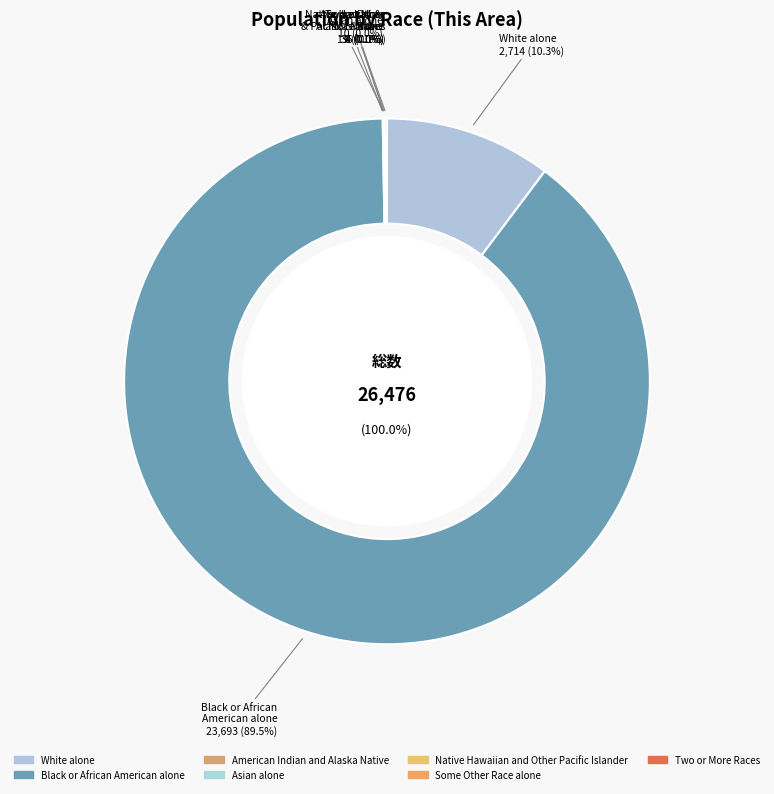

Which category has the biggest portion of the pie?

Black or African American alone